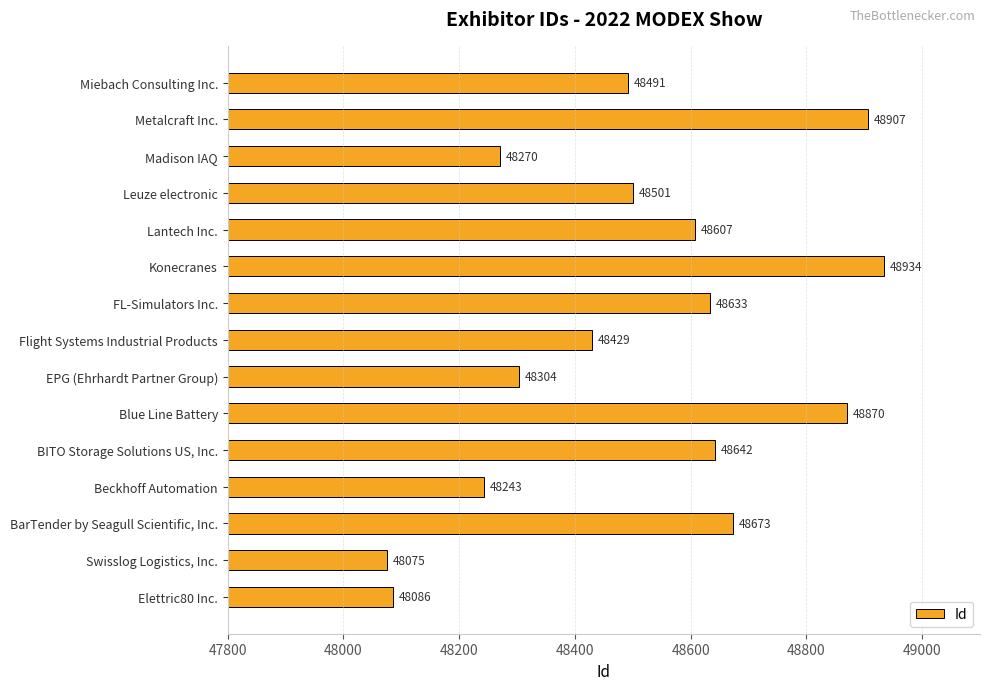

What is the smallest value displayed?

48075